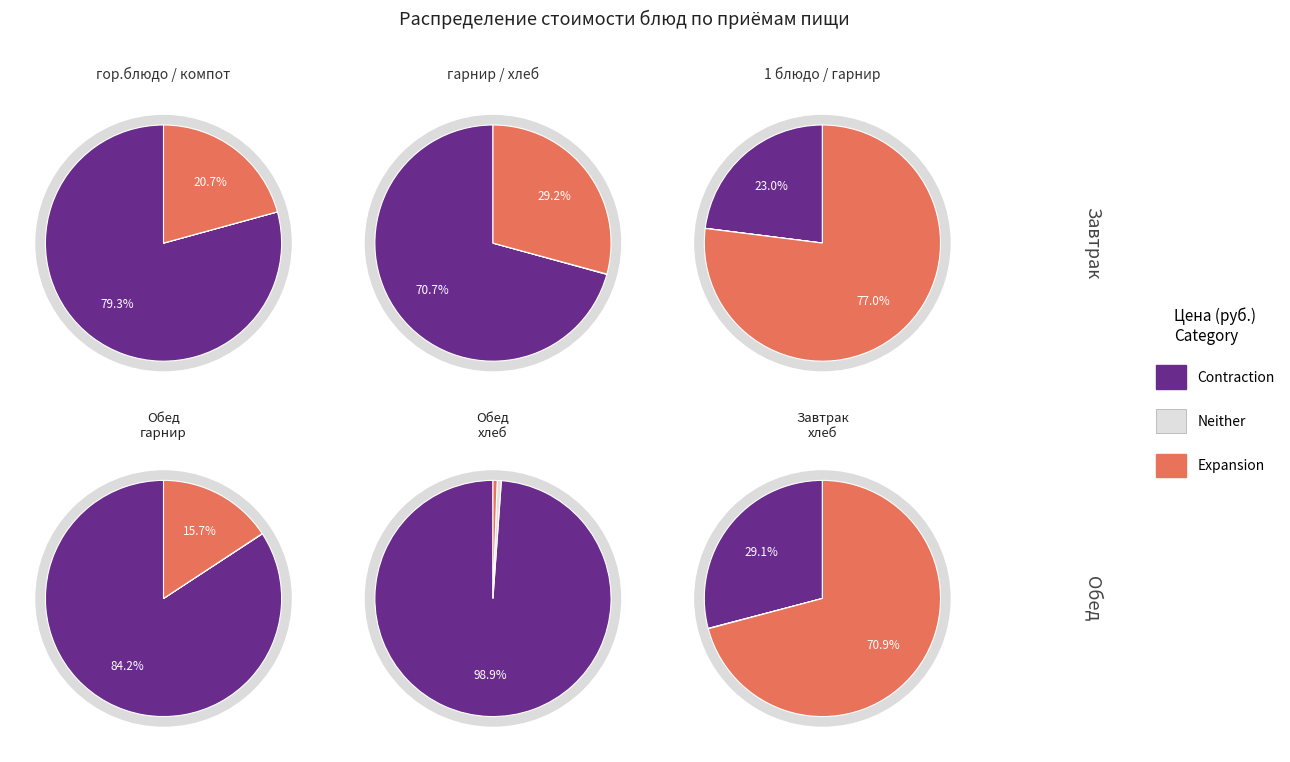

Which series has the widest spread of values?

Contraction